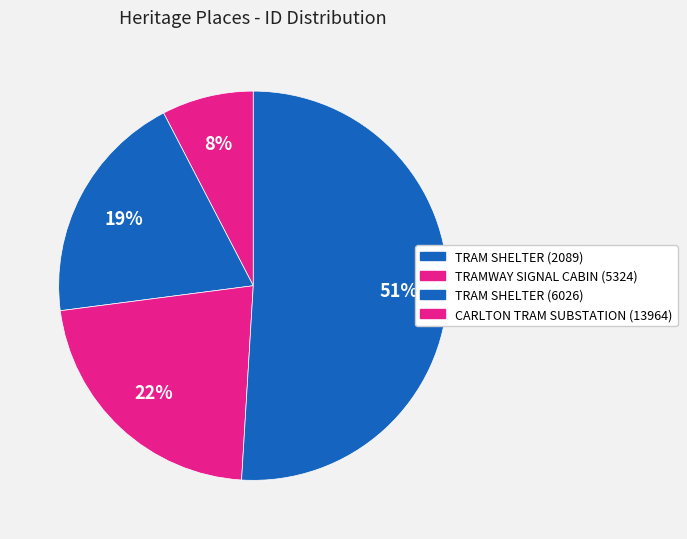

How many slices are in this pie chart?

4